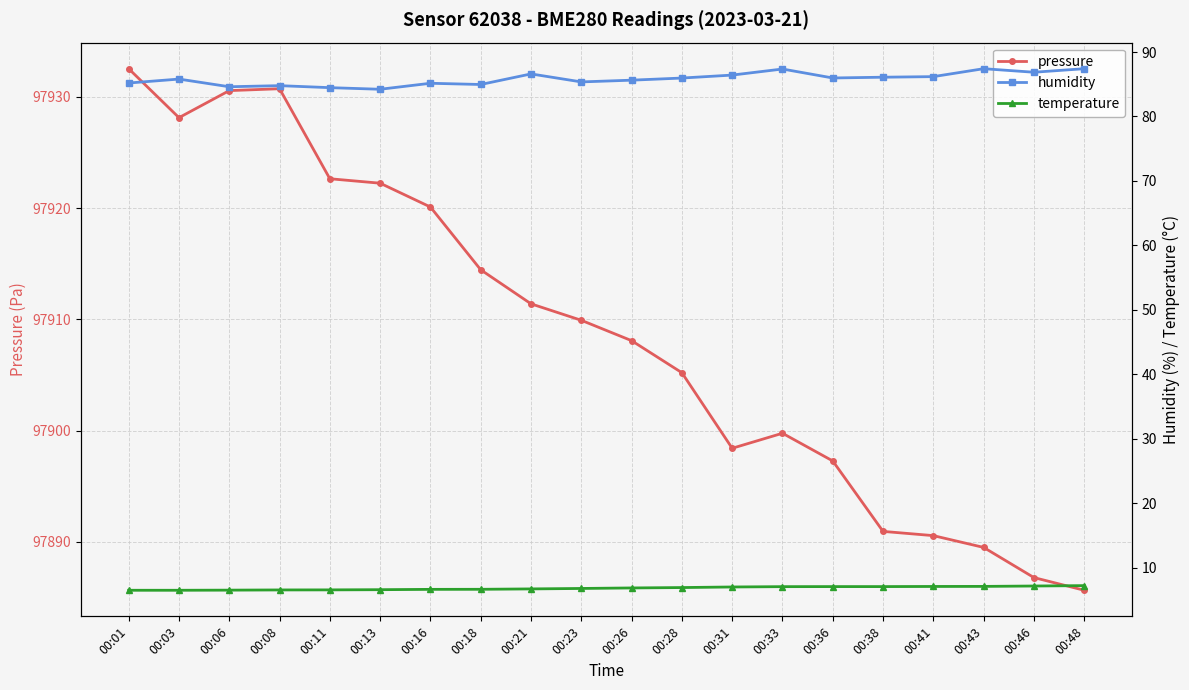

Which series changed the most between 00:16 and 00:46?

pressure